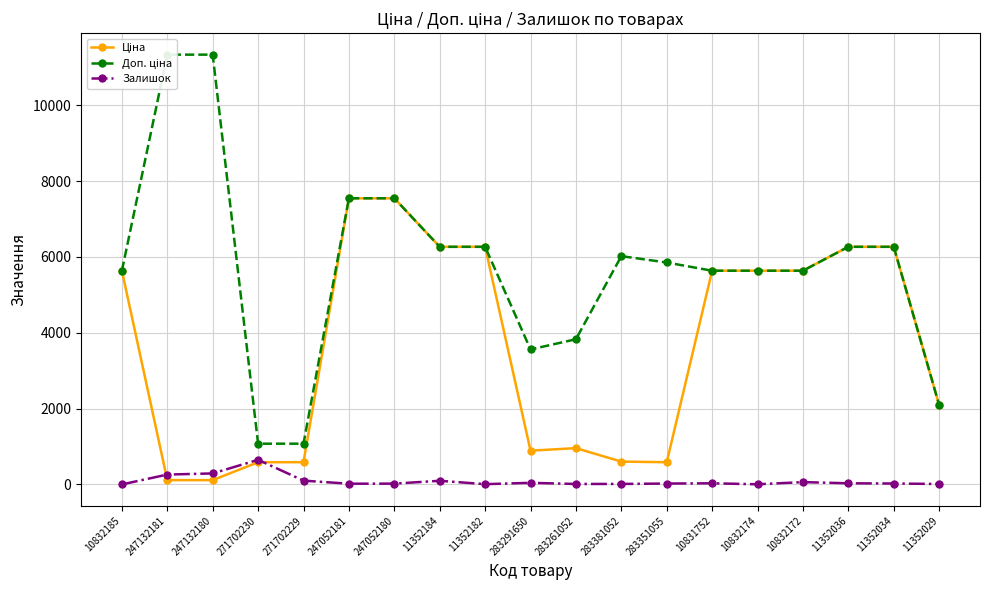

Reading left to right, list all the values displayed in this chart.

Ціна: 5636.0	113.3	113.3	586.0	586.0	7545.9	7545.9	6266.7	6266.7	889.9	957.1	602.1	585.3	5636.0	5636.0	5636.0	6266.7	6266.7	2094.3
Доп. ціна: 5636.0	11334.0	11334.0	1074.5	1074.5	7545.9	7545.9	6266.7	6266.7	3559.7	3828.4	6020.8	5852.9	5636.0	5636.0	5636.0	6266.7	6266.7	2094.0
Залишок: 0.0	260.0	290.0	649.0	100.0	19.0	21.0	96.0	7.0	42.0	12.0	13.0	23.0	30.0	4.0	61.0	30.0	24.0	12.0